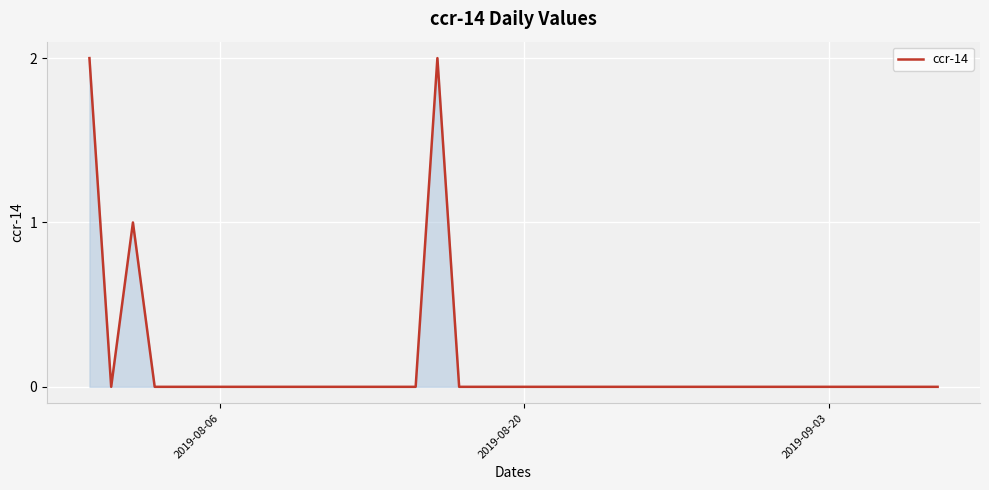

True or false: the data shows 0 at 2019-09-03.

True